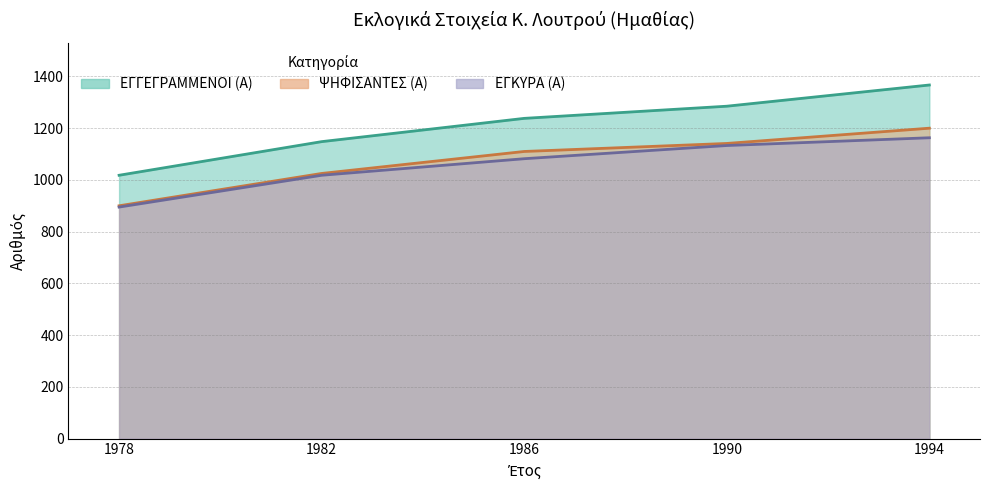

The value of ΨΗΦΙΣΑΝΤΕΣ (Α) at 1986 is 1110. True or false?

True